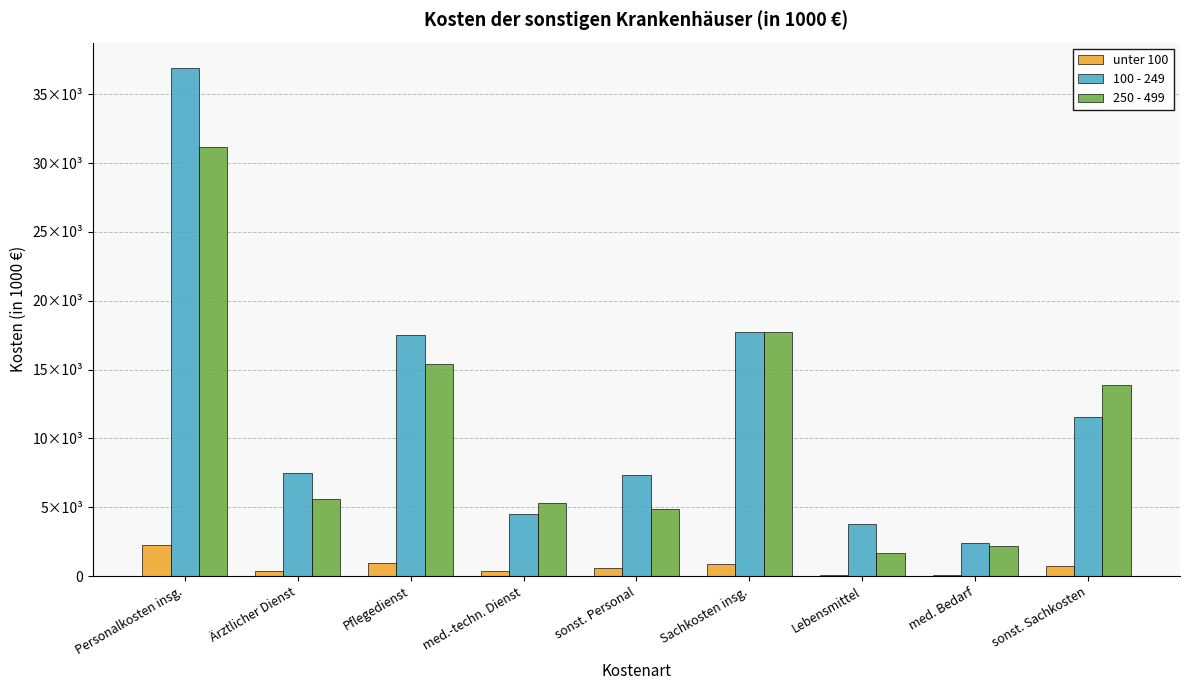

What is the maximum value for 250 - 499?

31160